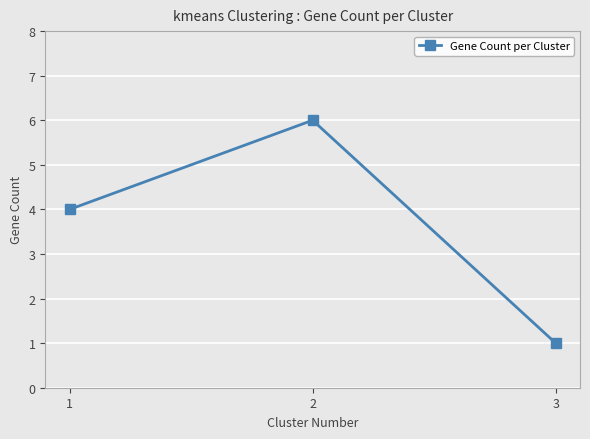

What is the difference between the maximum and minimum values?

5